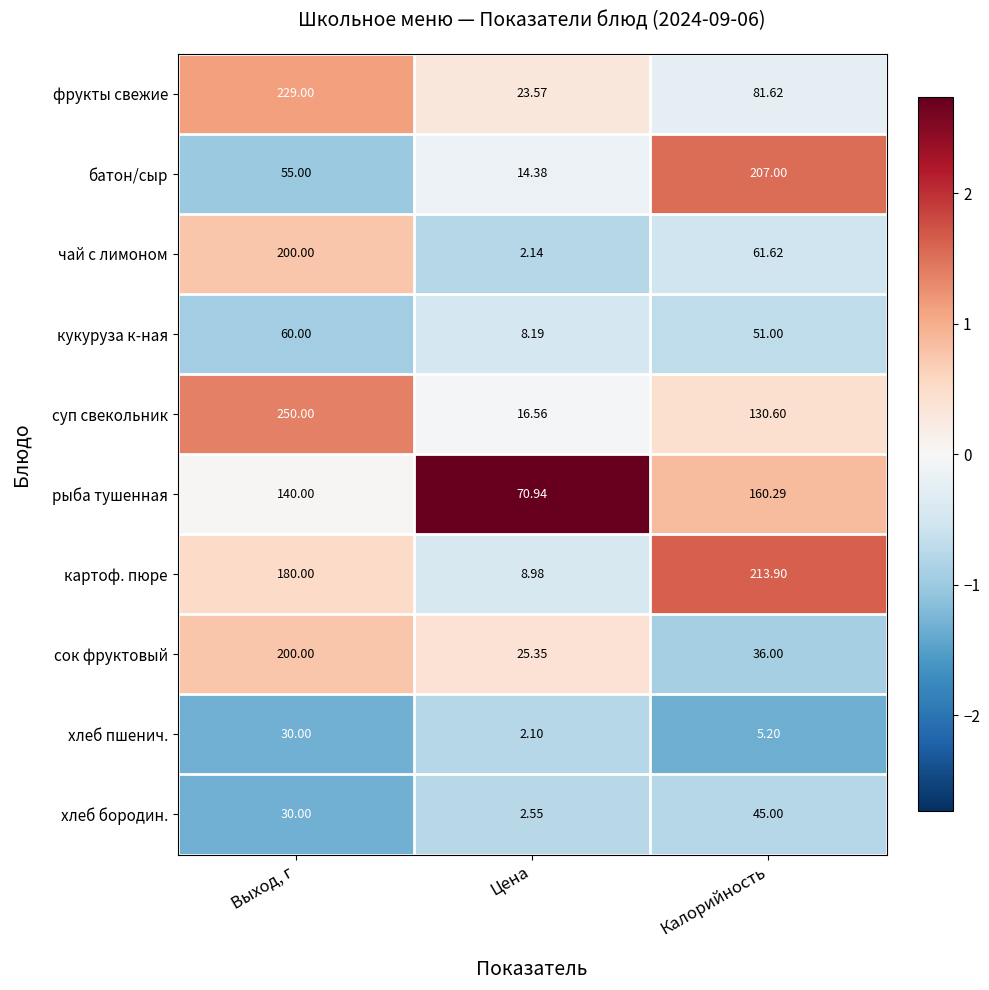

Where is чай с лимоном nearest to the value 101?

Калорийность